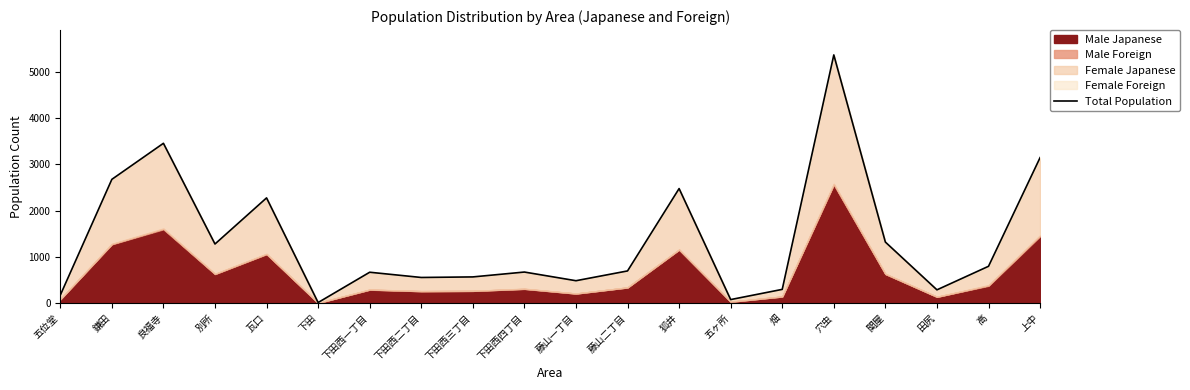

What is the value of the 6th point from the left?

16